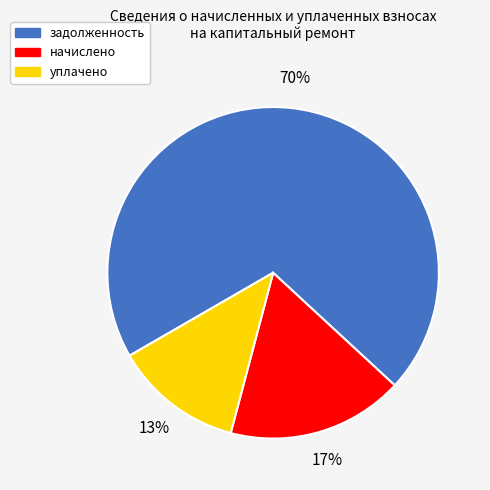

To the nearest percent, what is the average slice percentage?

33%